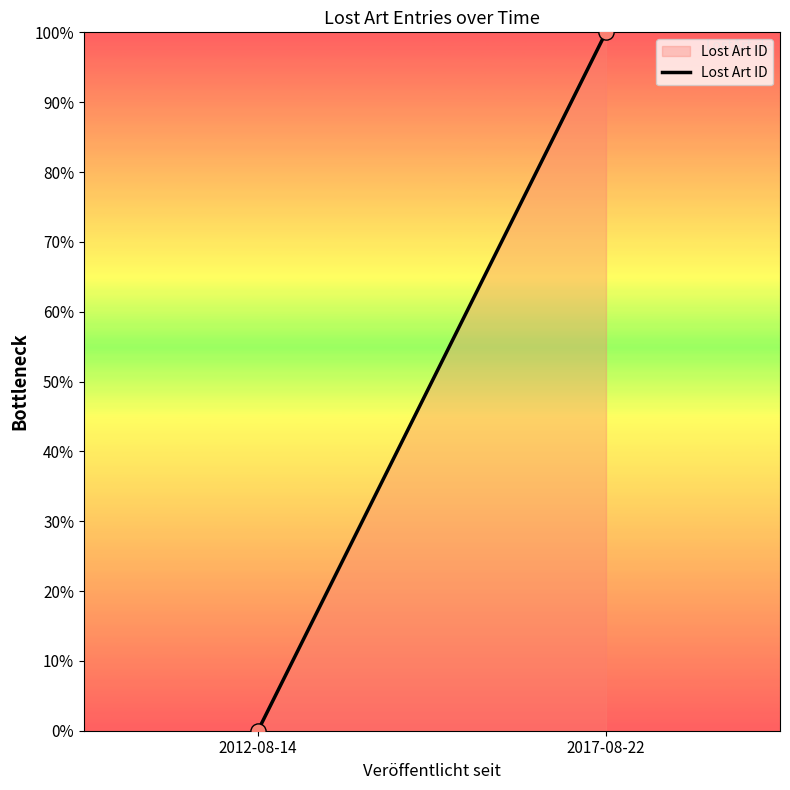

What is the average Y value?

50